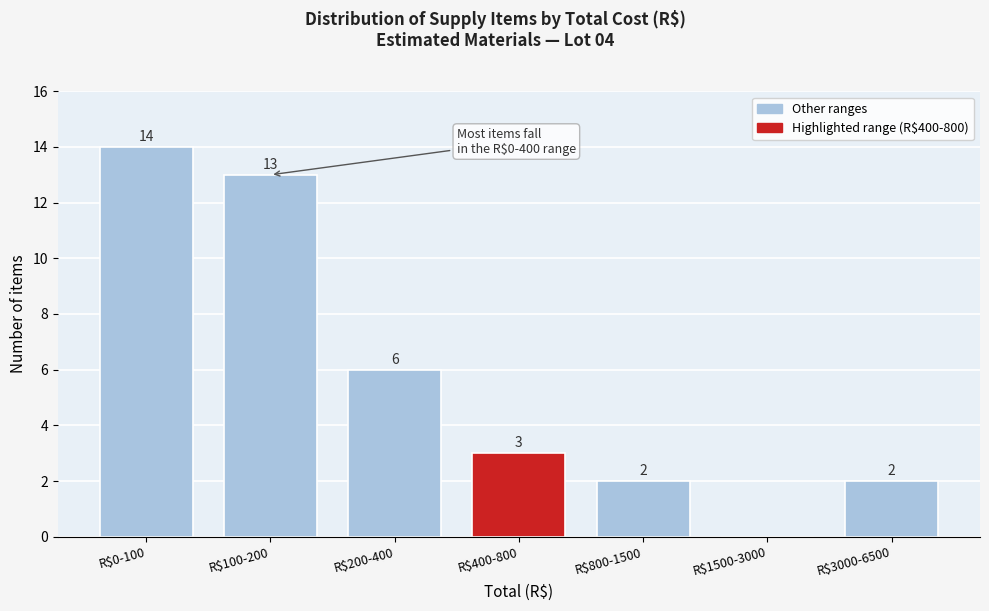

What is the greatest value displayed?

14